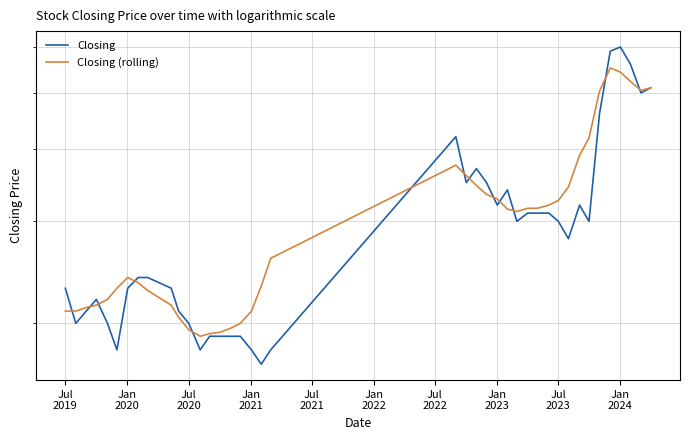

Does the chart display data point markers on the line(s)?

No